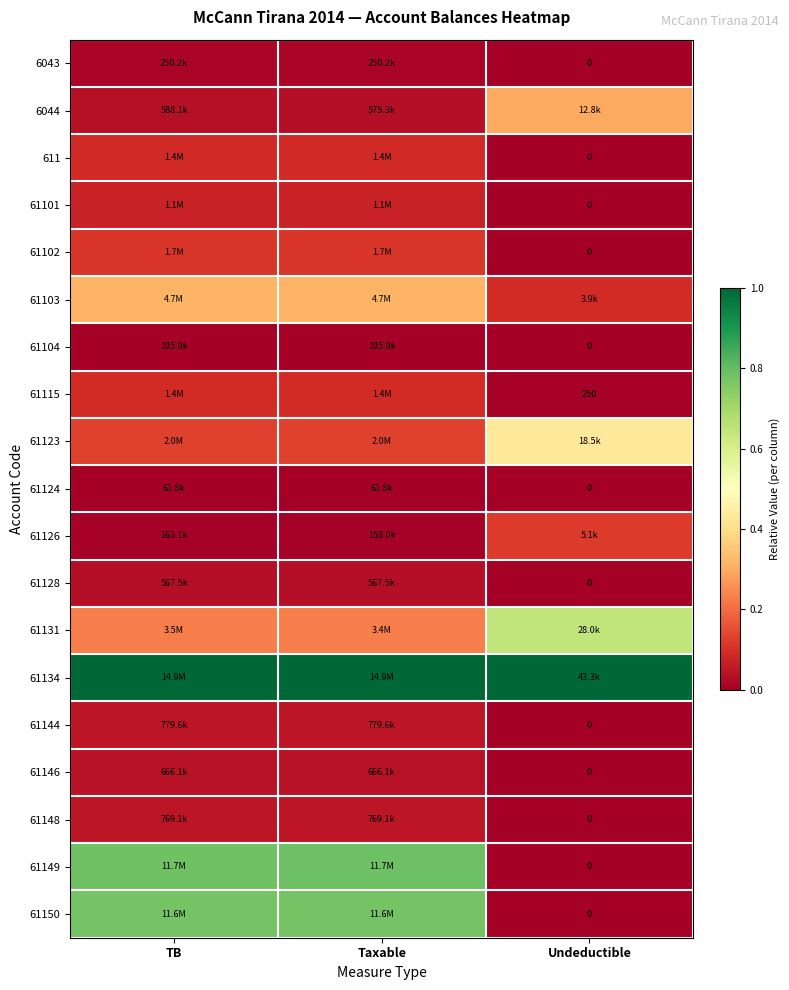

Which has a higher value, Undeductible or Taxable?

Taxable